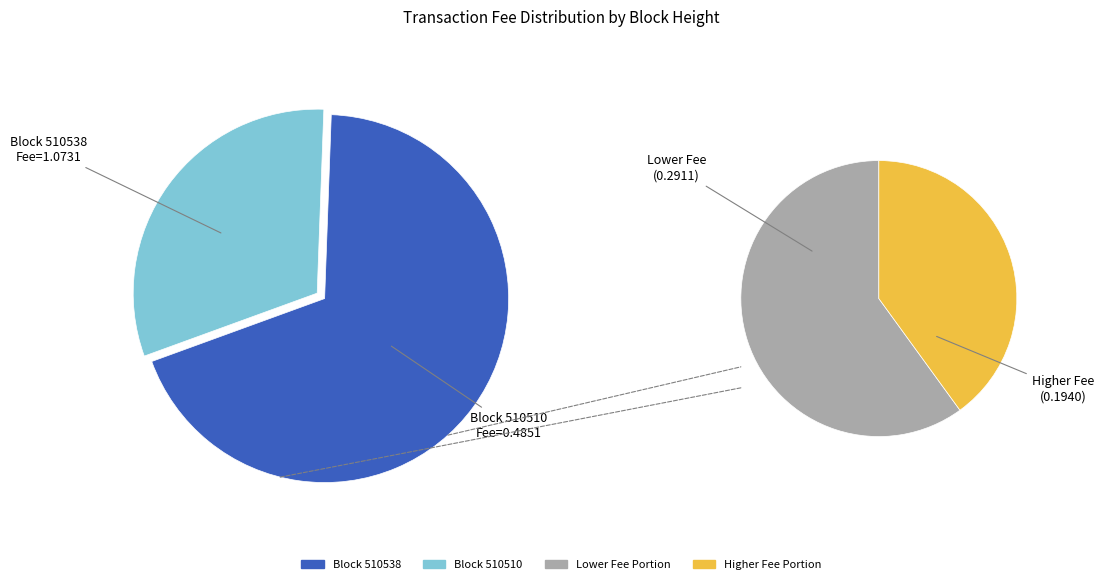

Is there a majority slice in this chart?

Yes